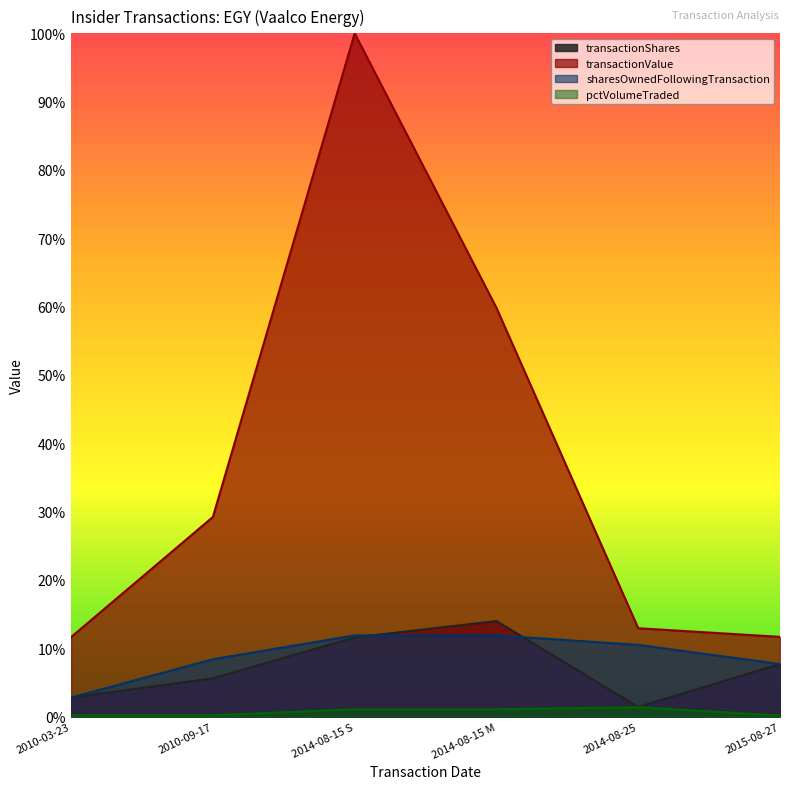

How many lines are shown in the chart?

4